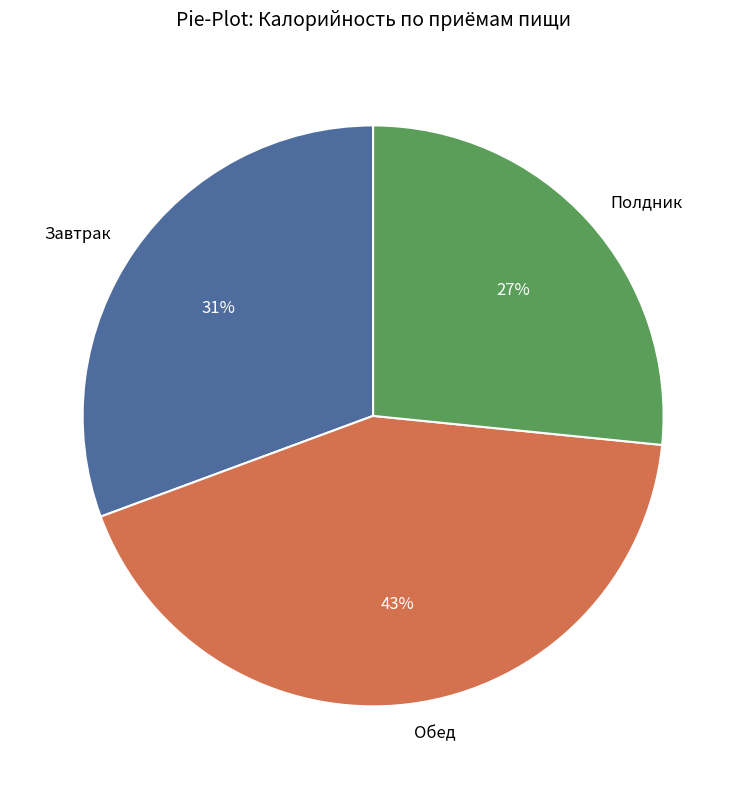

What is the ratio of the value at Обед to the value at Завтрак?

1.4